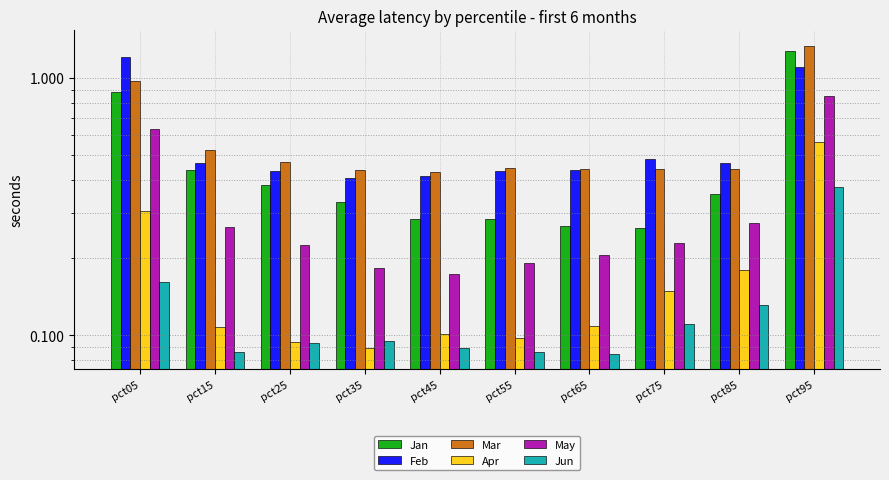

Reading left to right, transcribe all the data shown in this chart.

Jan: pct05=0.9	pct15=0.4	pct25=0.4	pct35=0.3	pct45=0.3	pct55=0.3	pct65=0.3	pct75=0.3	pct85=0.4	pct95=1.3
Feb: pct05=1.2	pct15=0.5	pct25=0.4	pct35=0.4	pct45=0.4	pct55=0.4	pct65=0.4	pct75=0.5	pct85=0.5	pct95=1.1
Mar: pct05=1.0	pct15=0.5	pct25=0.5	pct35=0.4	pct45=0.4	pct55=0.4	pct65=0.4	pct75=0.4	pct85=0.4	pct95=1.3
Apr: pct05=0.3	pct15=0.1	pct25=0.1	pct35=0.1	pct45=0.1	pct55=0.1	pct65=0.1	pct75=0.1	pct85=0.2	pct95=0.6
May: pct05=0.6	pct15=0.3	pct25=0.2	pct35=0.2	pct45=0.2	pct55=0.2	pct65=0.2	pct75=0.2	pct85=0.3	pct95=0.9
Jun: pct05=0.2	pct15=0.1	pct25=0.1	pct35=0.1	pct45=0.1	pct55=0.1	pct65=0.1	pct75=0.1	pct85=0.1	pct95=0.4